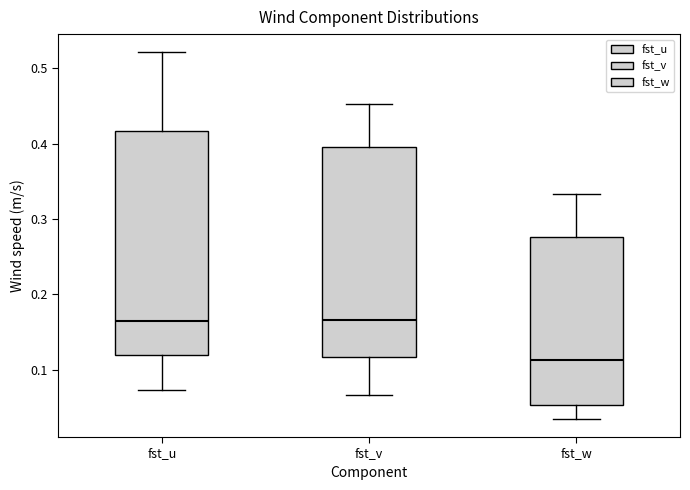

Where does the lower whisker of the box for fst_w end on the y-axis? The values are not printed on the chart, so give them approximately, as read against the axis.

0.03